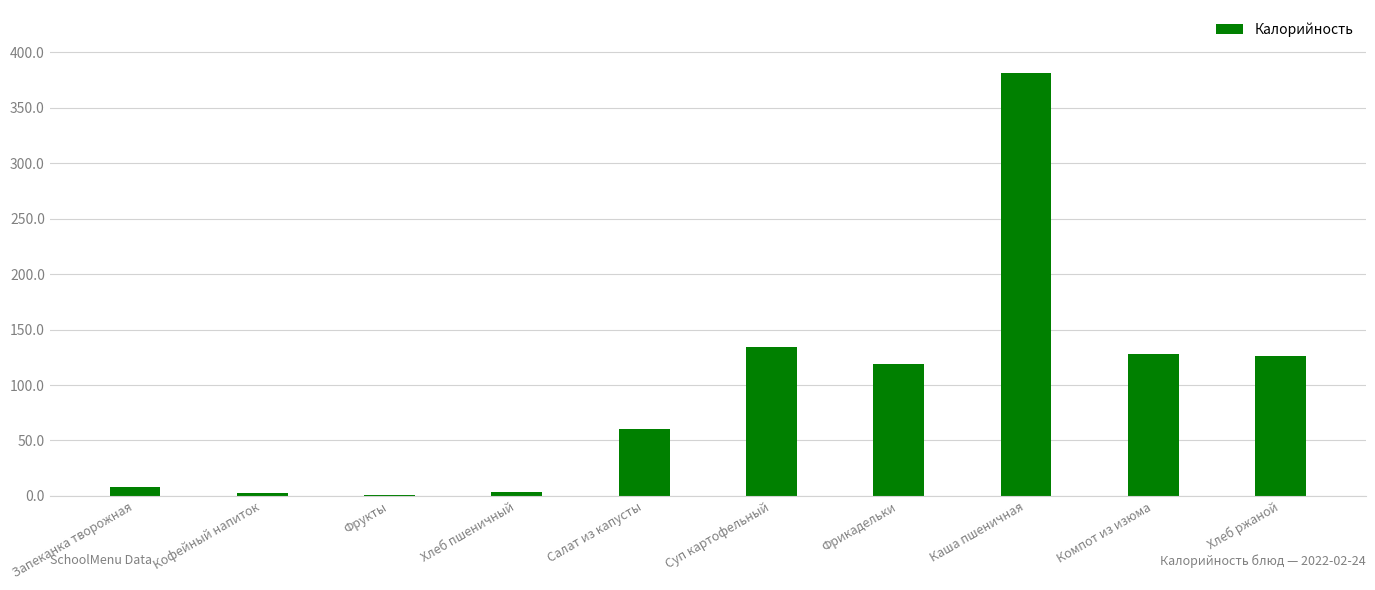

The value at Суп картофельный is 38.2. True or false?

False